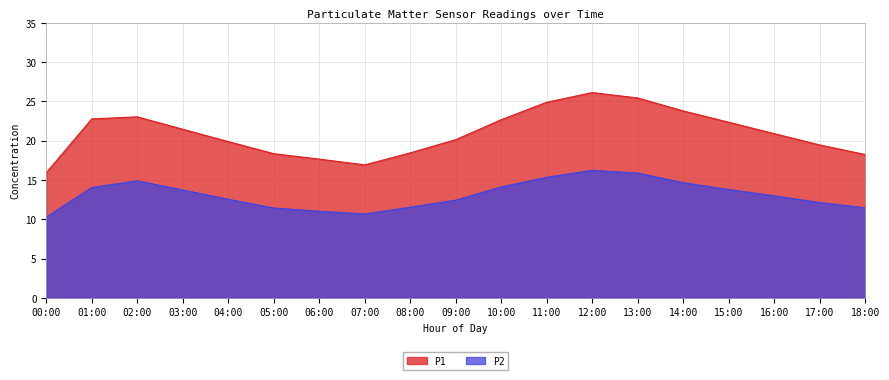

Which series changed the most between 02:00 and 12:00?

P1